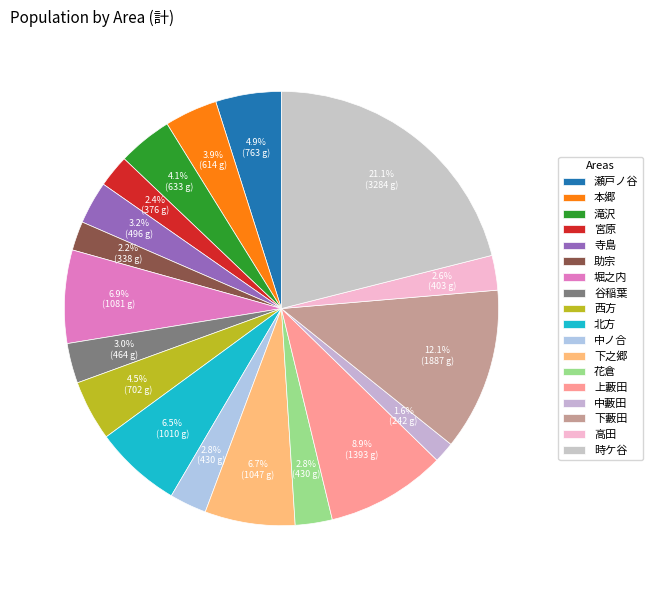

Count the number of slices in the pie.

18